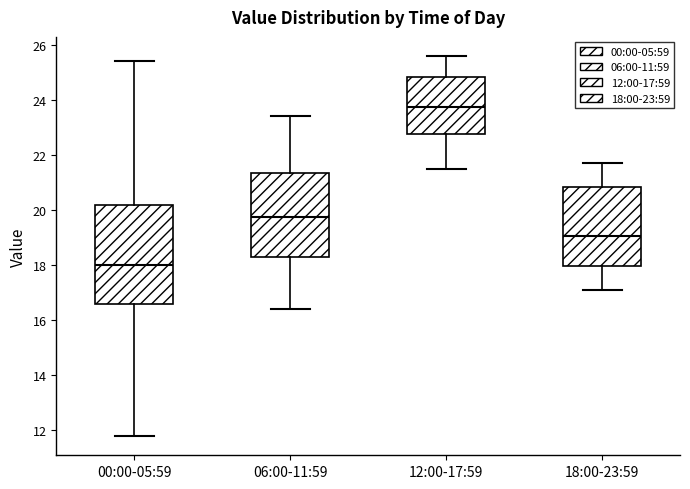

Which box is the tallest, from its lower edge to its upper edge?

00:00-05:59